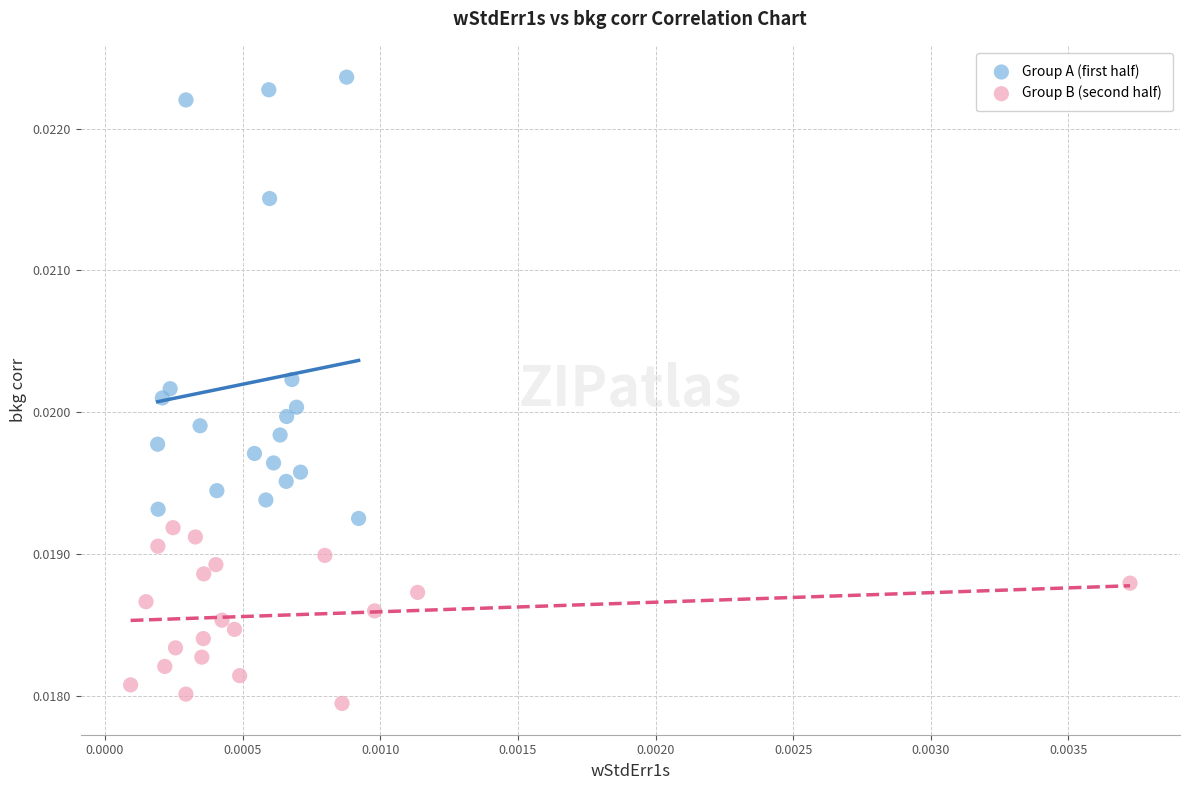

Which series reaches the minimum Y coordinate?

Group B (second half)